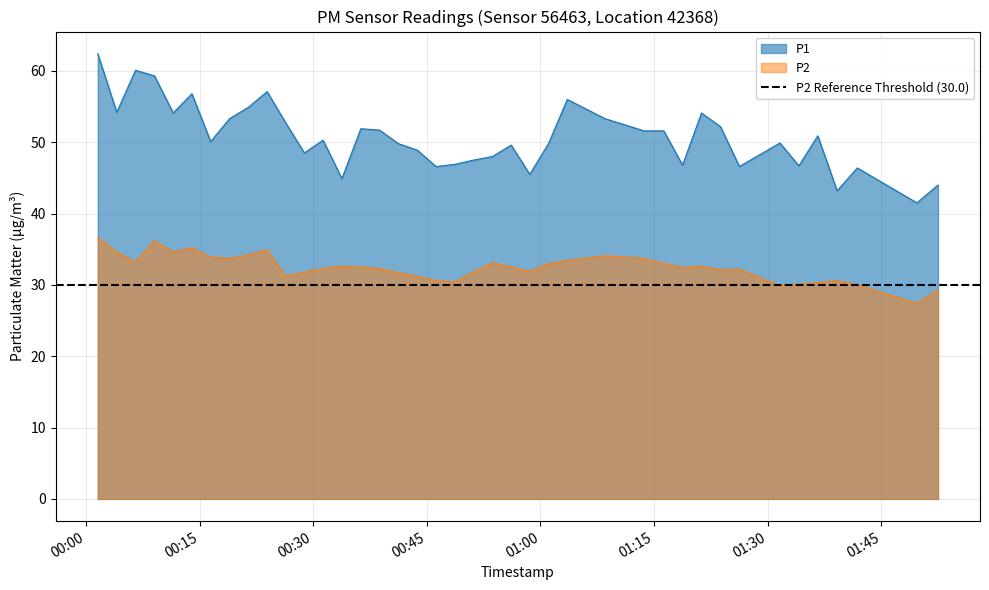

Reading right to left, list all the values displayed in this chart.

P1: 44.0	41.5	46.4	43.2	50.9	46.7	49.9	46.6	52.2	54.1	46.8	51.6	51.6	53.3	56.0	49.8	45.5	49.6	48.0	47.5	46.9	46.6	48.9	49.8	51.7	51.9	44.9	50.3	48.5	52.7	57.1	54.9	53.3	50.1	56.8	54.1	59.3	60.1	54.2	62.4
P2: 29.3	27.4	30.0	30.6	30.3	30.1	29.9	32.2	32.1	32.6	32.4	33.0	33.7	34.1	33.4	33.0	31.9	32.5	33.1	31.8	30.4	30.6	31.2	31.7	32.3	32.5	32.6	32.3	31.8	31.2	34.9	34.2	33.7	33.9	35.2	34.6	36.2	33.2	34.6	36.6